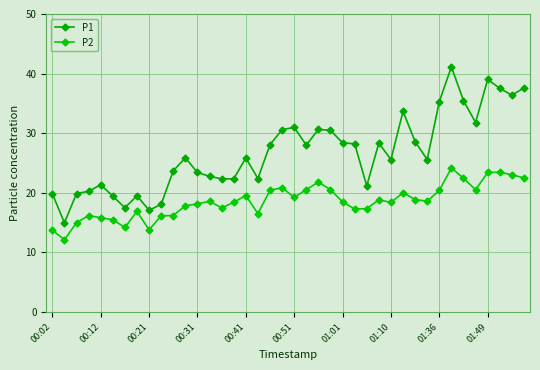

True or false: P1 and P2 intersect in this chart.

False